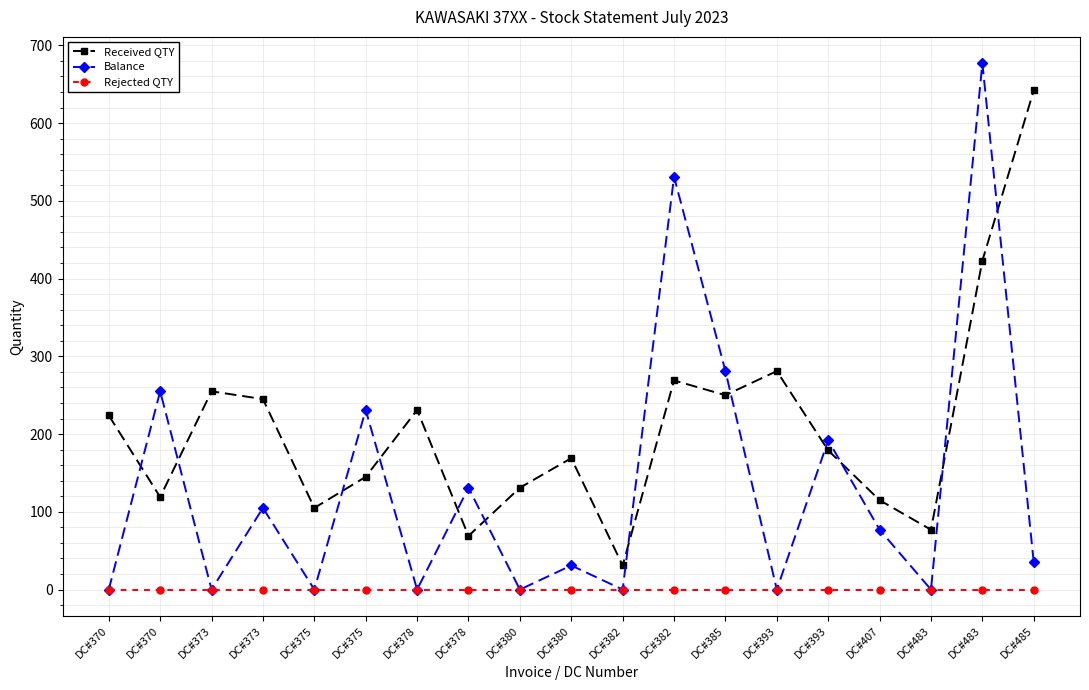

How many lines are shown in the chart?

3